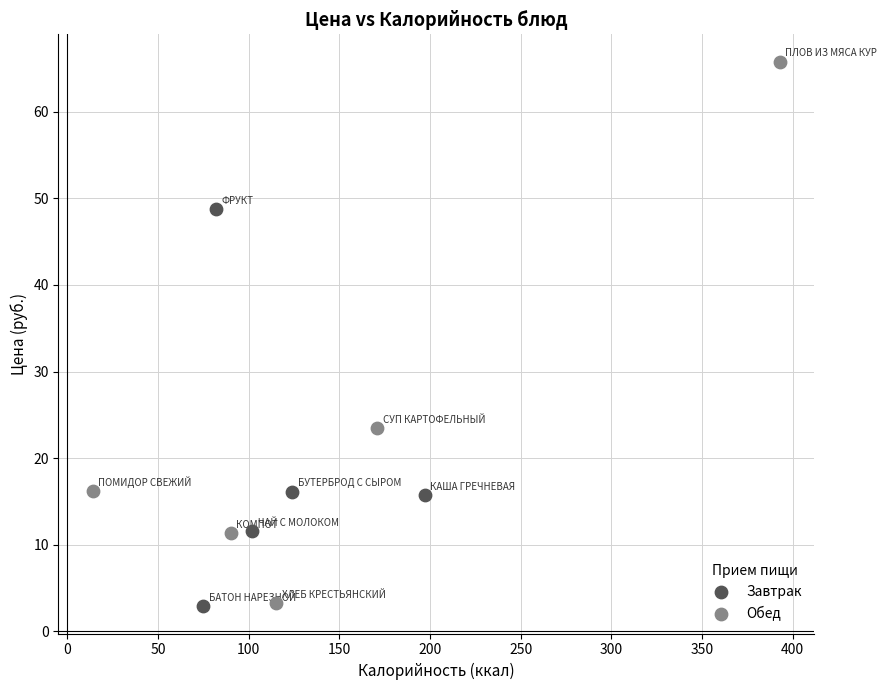

Which series contains the highest Y value?

Обед